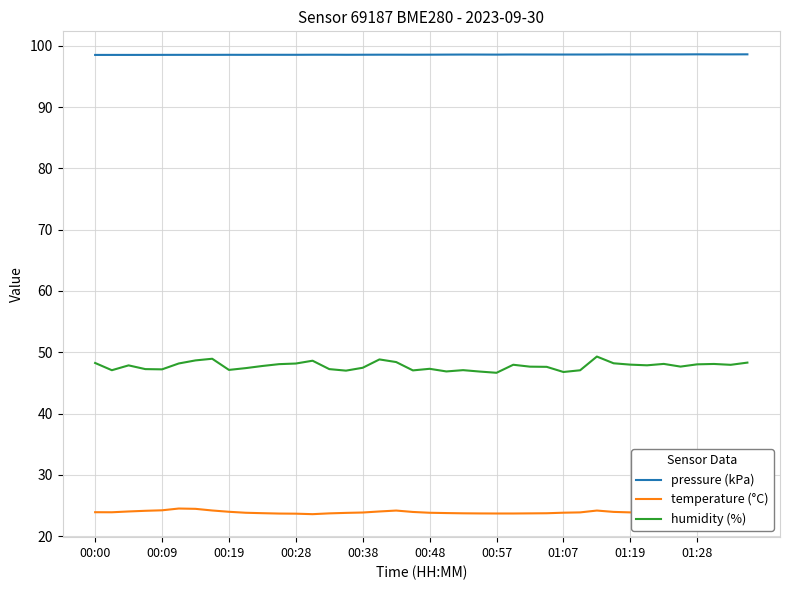

Rank the series by their average value, from highest to lowest.

pressure (kPa), humidity (%), temperature (°C)